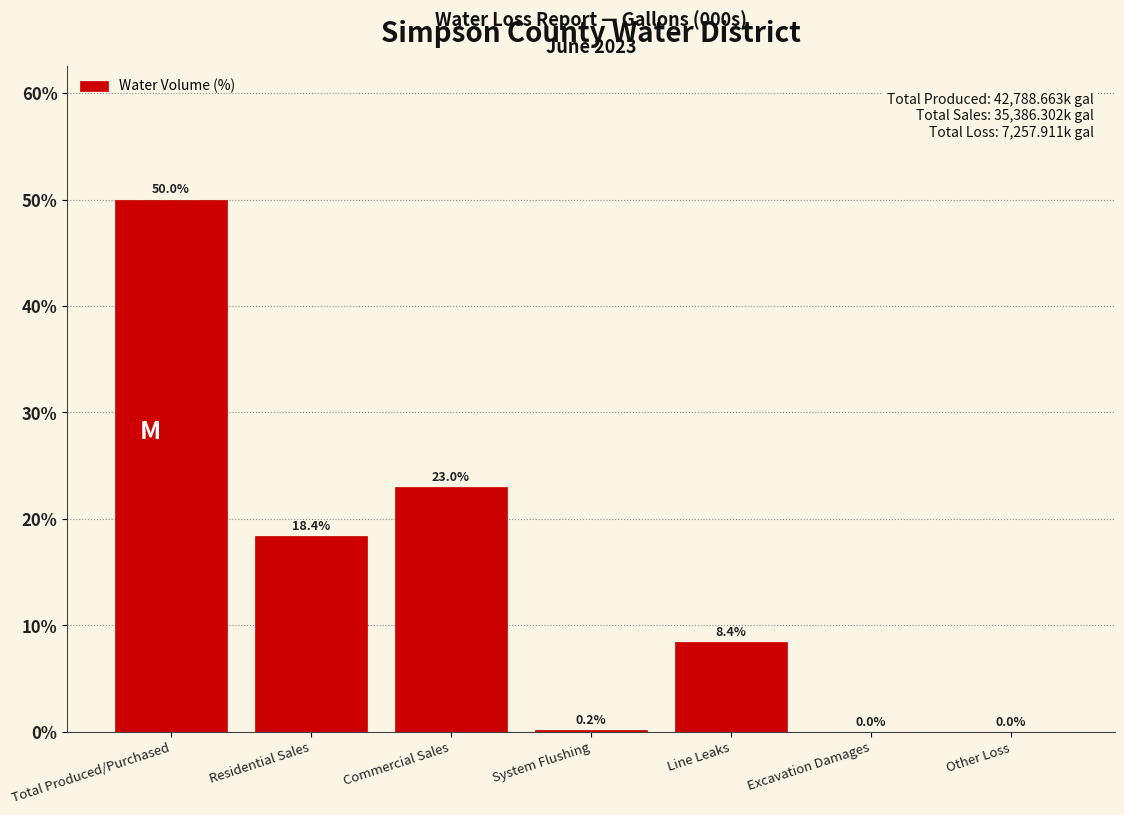

True or false: the data shows 50.0 at Total Produced/Purchased.

True